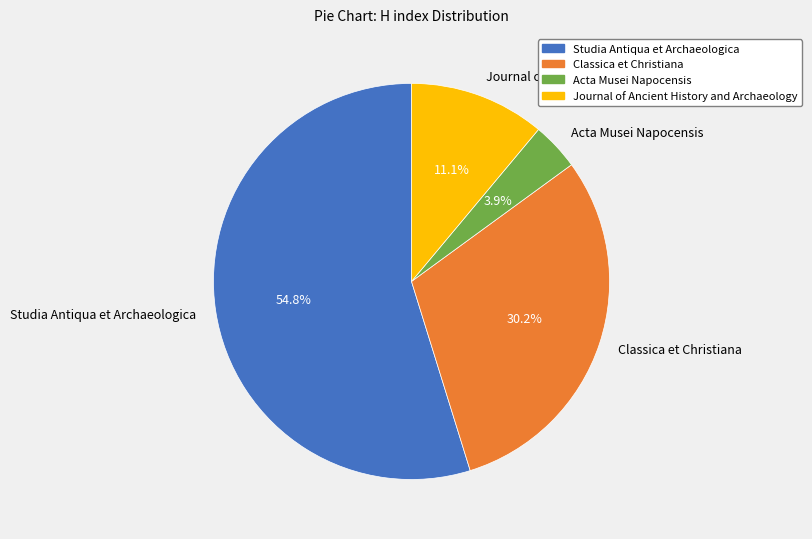

Which has a higher value, Acta Musei Napocensis or Journal of Ancient History and Archaeology?

Journal of Ancient History and Archaeology